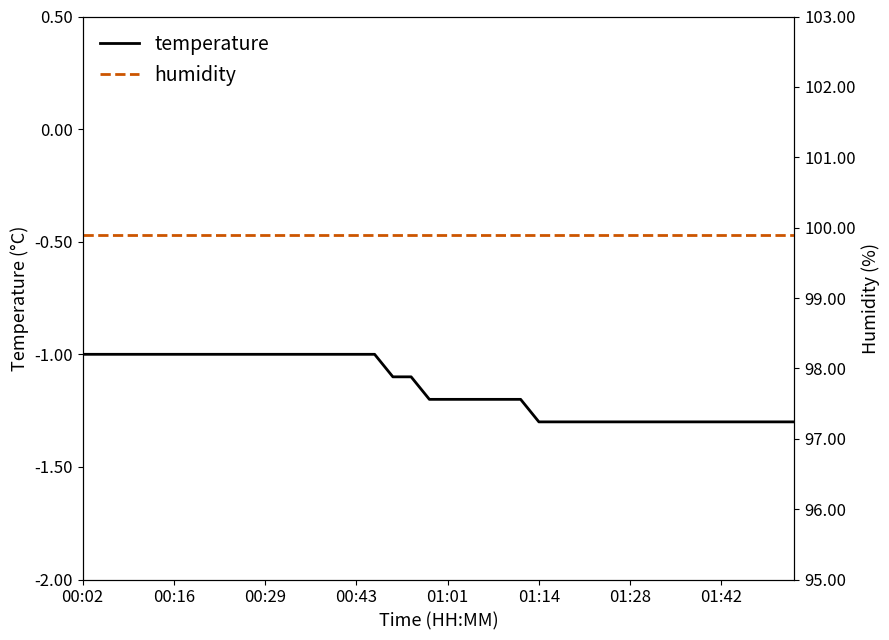

How many lines are shown in the chart?

2